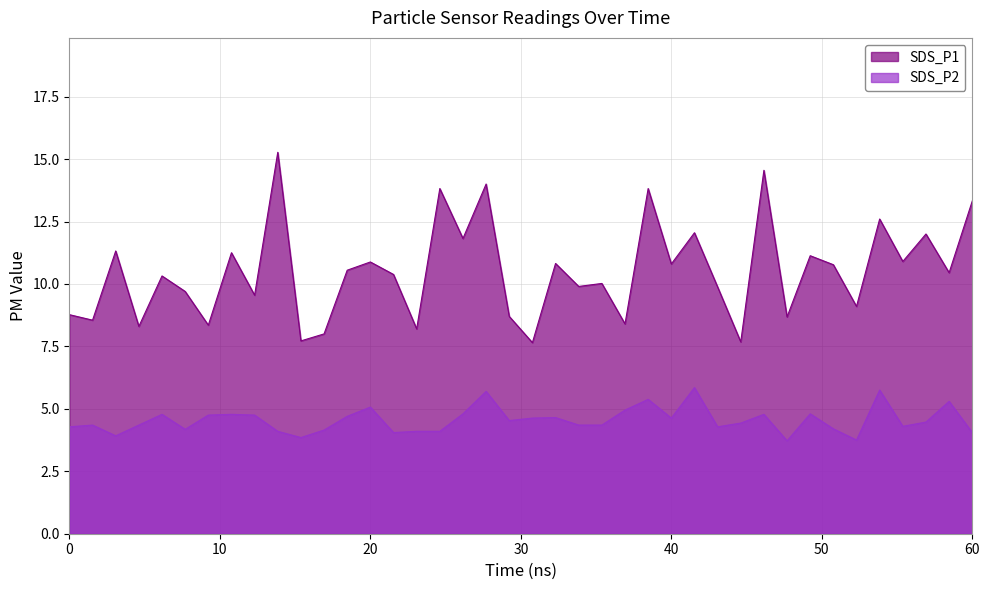

Which series has the widest spread of values?

SDS_P1